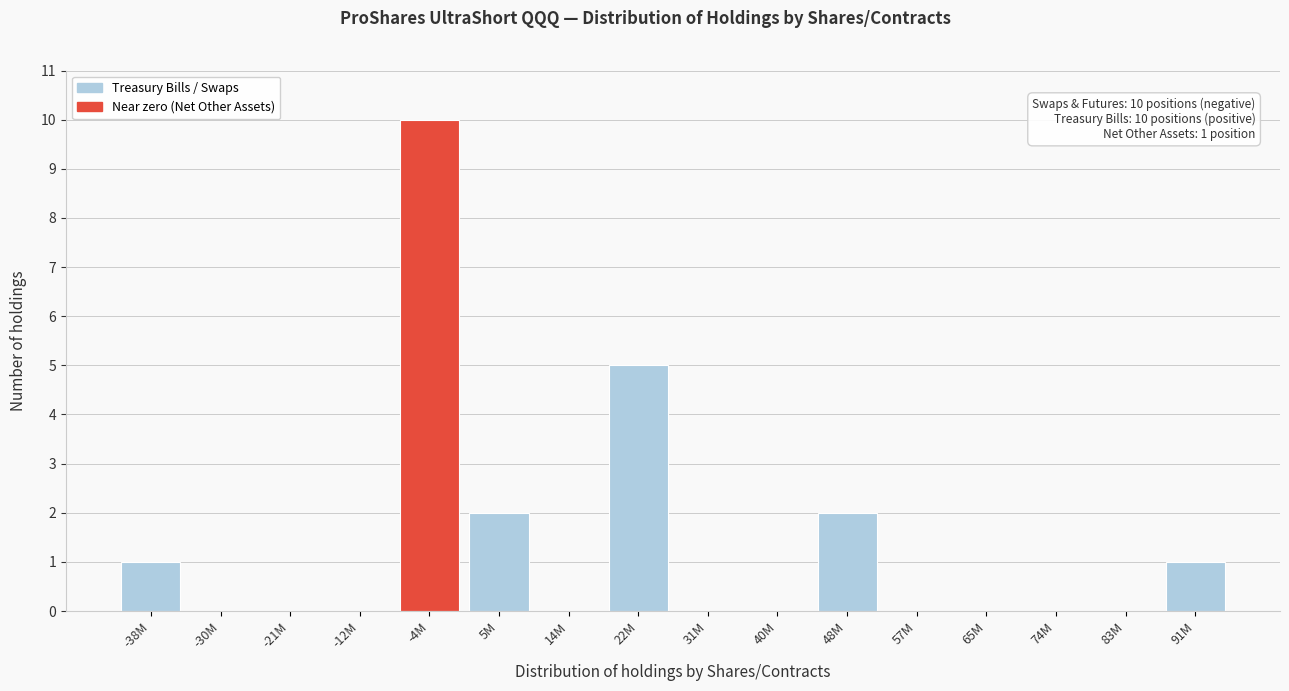

Reading left to right, transcribe all the data shown in this chart.

-38M=1	-30M=0	-21M=0	-12M=0	-4M=10	5M=2	14M=0	22M=5	31M=0	40M=0	48M=2	57M=0	65M=0	74M=0	83M=0	91M=1